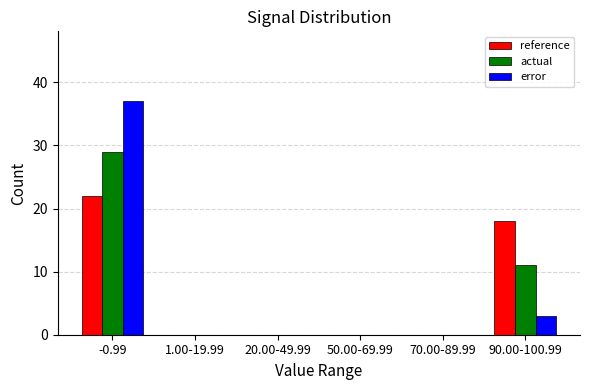

Reading left to right, list all the values displayed in this chart.

reference: -0.99=22	1.00-19.99=0	20.00-49.99=0	50.00-69.99=0	70.00-89.99=0	90.00-100.99=18
actual: -0.99=29	1.00-19.99=0	20.00-49.99=0	50.00-69.99=0	70.00-89.99=0	90.00-100.99=11
error: -0.99=37	1.00-19.99=0	20.00-49.99=0	50.00-69.99=0	70.00-89.99=0	90.00-100.99=3